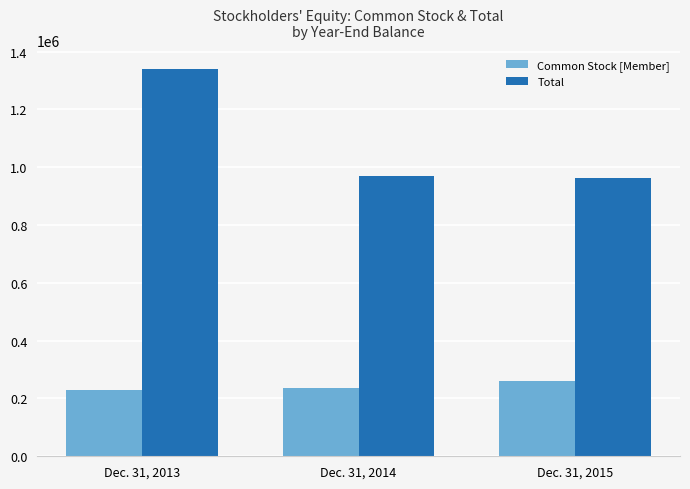

What is the minimum value shown in the chart?

229000